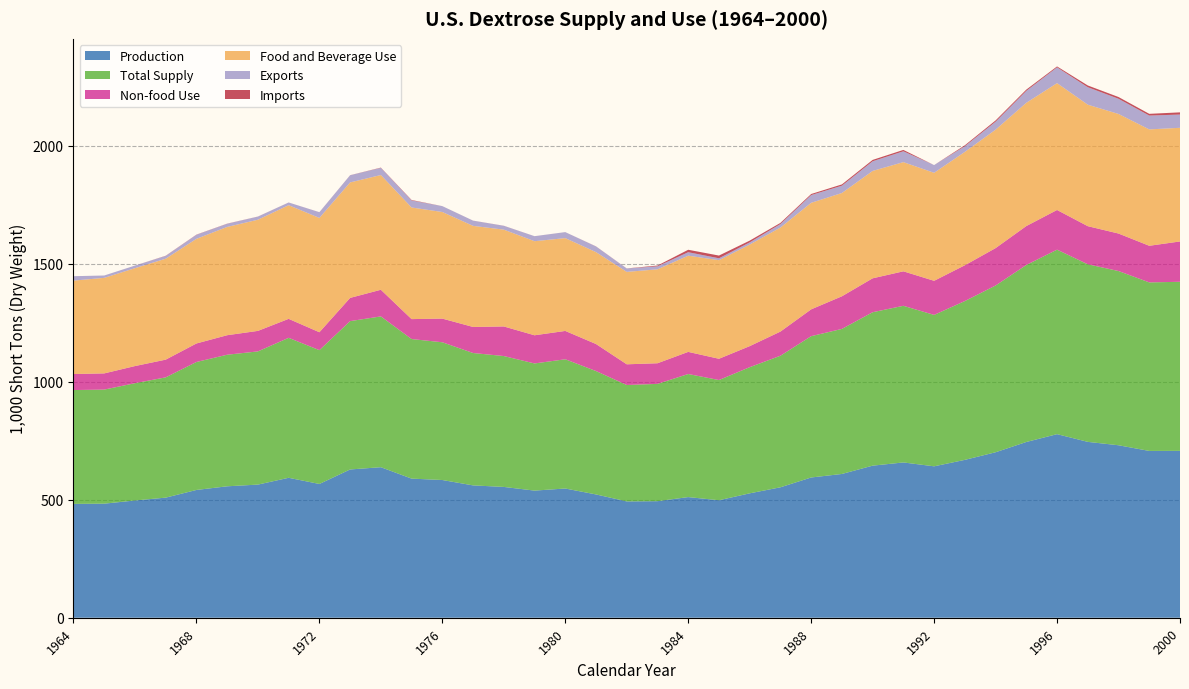

Reading right to left, transcribe all the data shown in this chart.

Production: 2000=707.4	1999=707.0	1998=731.1	1997=745.4	1996=778.1	1995=745.0	1994=701.4	1993=669.2	1992=641.8	1991=658.2	1990=644.6	1989=609.4	1988=594.5	1987=552.9	1986=527.3	1985=498.0	1984=511.4	1983=494.0	1982=493.1	1981=522.6	1980=547.7	1979=538.9	1978=554.4	1977=561.0	1976=583.8	1975=589.7	1974=638.1	1973=628.5	1972=567.0	1971=593.2	1970=564.3	1969=557.1	1968=541.6	1967=509.1	1966=497.0	1965=483.5	1964=482.5
Total Supply: 2000=716.6	1999=714.3	1998=738.5	1997=752.8	1996=782.1	1995=750.3	1994=706.8	1993=673.1	1992=641.8	1991=664.0	1990=650.4	1989=614.9	1988=599.0	1987=557.7	1986=534.7	1985=509.6	1984=521.7	1983=497.2	1982=493.4	1981=523.0	1980=547.8	1979=539.0	1978=554.8	1977=561.1	1976=583.9	1975=591.6	1974=639.2	1973=628.8	1972=567.2	1971=593.3	1970=564.6	1969=557.7	1968=542.4	1967=509.8	1966=497.1	1965=483.5	1964=482.6
Non-food Use: 2000=171.0	1999=155.2	1998=158.9	1997=161.5	1996=168.2	1995=165.0	1994=158.5	1993=151.8	1992=144.6	1991=146.2	1990=143.7	1989=138.3	1988=113.7	1987=102.4	1986=89.2	1985=90.1	1984=93.8	1983=87.4	1982=87.7	1981=114.6	1980=120.1	1979=119.4	1978=125.4	1977=110.4	1976=100.3	1975=84.5	1974=112.9	1973=98.4	1972=75.9	1971=80.4	1970=86.9	1969=82.8	1968=78.5	1967=75.1	1966=72.6	1965=68.6	1964=67.9
Food and Beverage Use: 2000=481.7	1999=493.3	1998=506.8	1997=515.0	1996=537.6	1995=522.5	1994=502.0	1993=480.6	1992=457.7	1991=462.8	1990=455.1	1989=437.8	1988=451.6	1987=441.0	1986=430.5	1985=417.9	1984=407.9	1983=398.1	1982=391.7	1981=389.5	1980=393.4	1979=398.8	1978=410.4	1977=428.5	1976=451.8	1975=473.1	1974=486.3	1973=489.4	1972=484.5	1971=481.8	1970=471.2	1969=458.9	1968=443.5	1967=427.8	1966=414.9	1965=405.0	1964=395.9
Exports: 2000=56.2	1999=58.6	1998=64.4	1997=74.1	1996=66.9	1995=50.6	1994=33.8	1993=24.0	1992=32.8	1991=46.0	1990=41.0	1989=31.0	1988=32.8	1987=15.0	1986=9.3	1985=8.0	1984=14.7	1983=12.7	1982=14.5	1981=24.0	1980=25.4	1979=21.2	1978=16.2	1977=22.1	1976=24.8	1975=29.8	1974=30.3	1973=30.4	1972=24.2	1971=11.5	1970=13.2	1969=13.4	1968=17.1	1967=11.8	1966=11.1	1965=9.9	1964=18.7
Imports: 2000=9.3	1999=7.3	1998=7.5	1997=7.3	1996=3.9	1995=5.3	1994=5.4	1993=4.0	1992=0.0	1991=5.8	1990=5.8	1989=5.5	1988=4.5	1987=4.8	1986=7.5	1985=11.6	1984=10.3	1983=3.2	1982=0.3	1981=0.4	1980=0.1	1979=0.1	1978=0.3	1977=0.2	1976=0.1	1975=1.9	1974=1.1	1973=0.3	1972=0.2	1971=0.1	1970=0.3	1969=0.6	1968=0.8	1967=0.8	1966=0.0	1965=0.0	1964=0.0